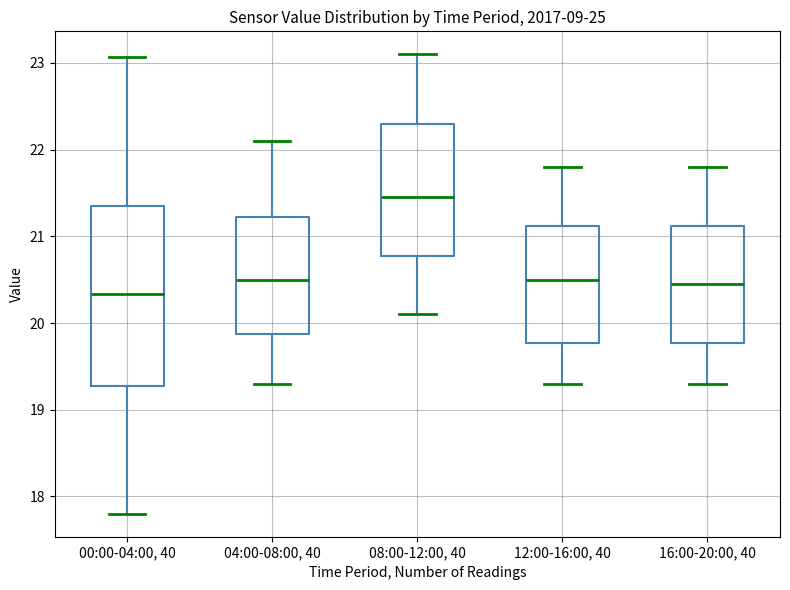

Reading left to right, read every box against the y-axis: the position of its median line, the range the box covers, and the ends of its whiskers. The values are not printed on the chart, so give them approximately, as read against the axis.

00:00-04:00, 40: median 20.3, box 19.3 to 21.4, whiskers 17.8 to 23.1
04:00-08:00, 40: median 20.5, box 19.9 to 21.2, whiskers 19.3 to 22.1
08:00-12:00, 40: median 21.5, box 20.8 to 22.3, whiskers 20.1 to 23.1
12:00-16:00, 40: median 20.5, box 19.8 to 21.1, whiskers 19.3 to 21.8
16:00-20:00, 40: median 20.5, box 19.8 to 21.1, whiskers 19.3 to 21.8